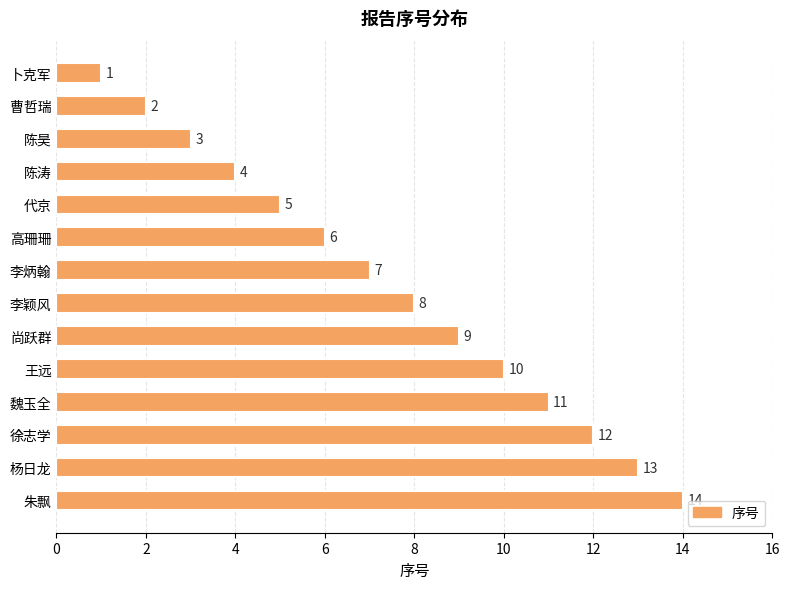

What is the sum of all values?

105